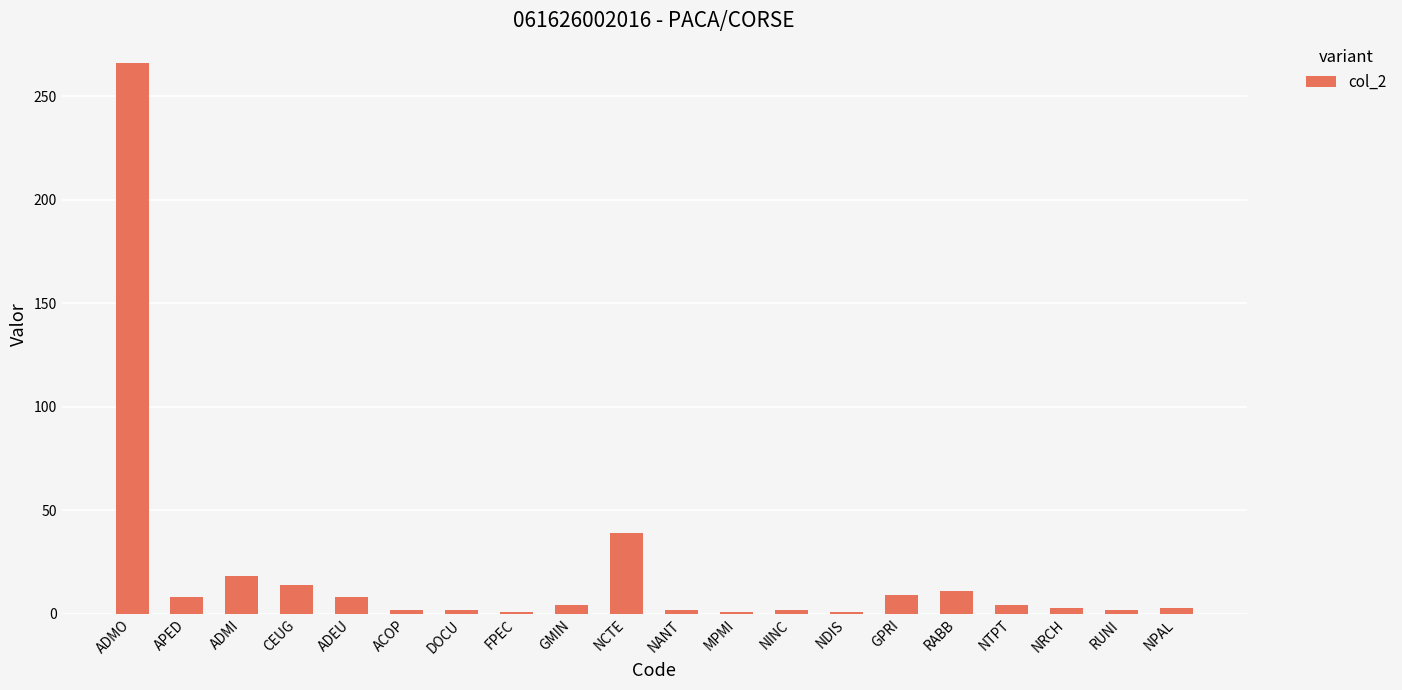

Where is the data nearest to the value 133?

NCTE